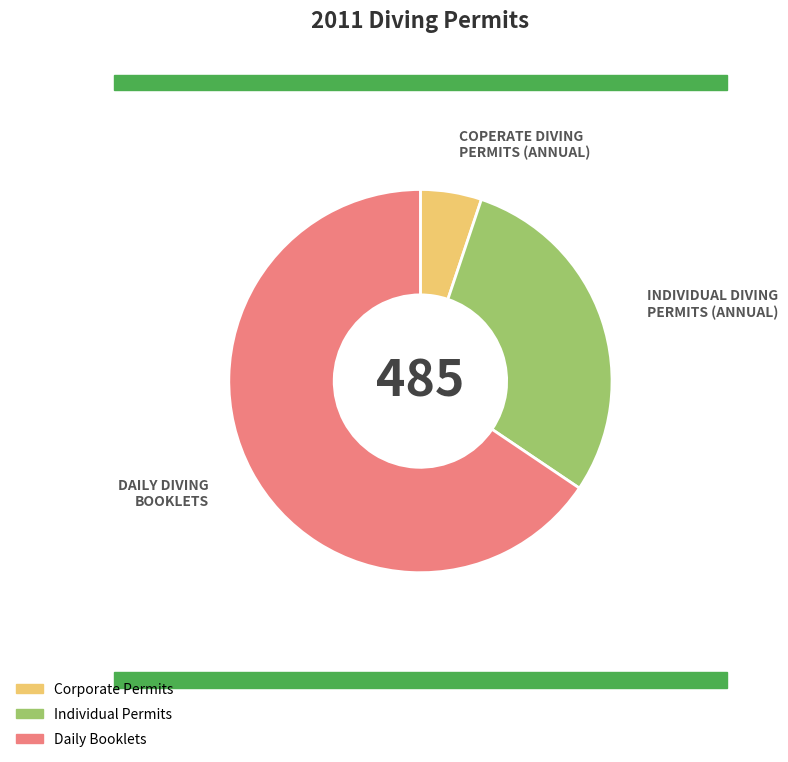

Does any single category account for the majority?

Yes